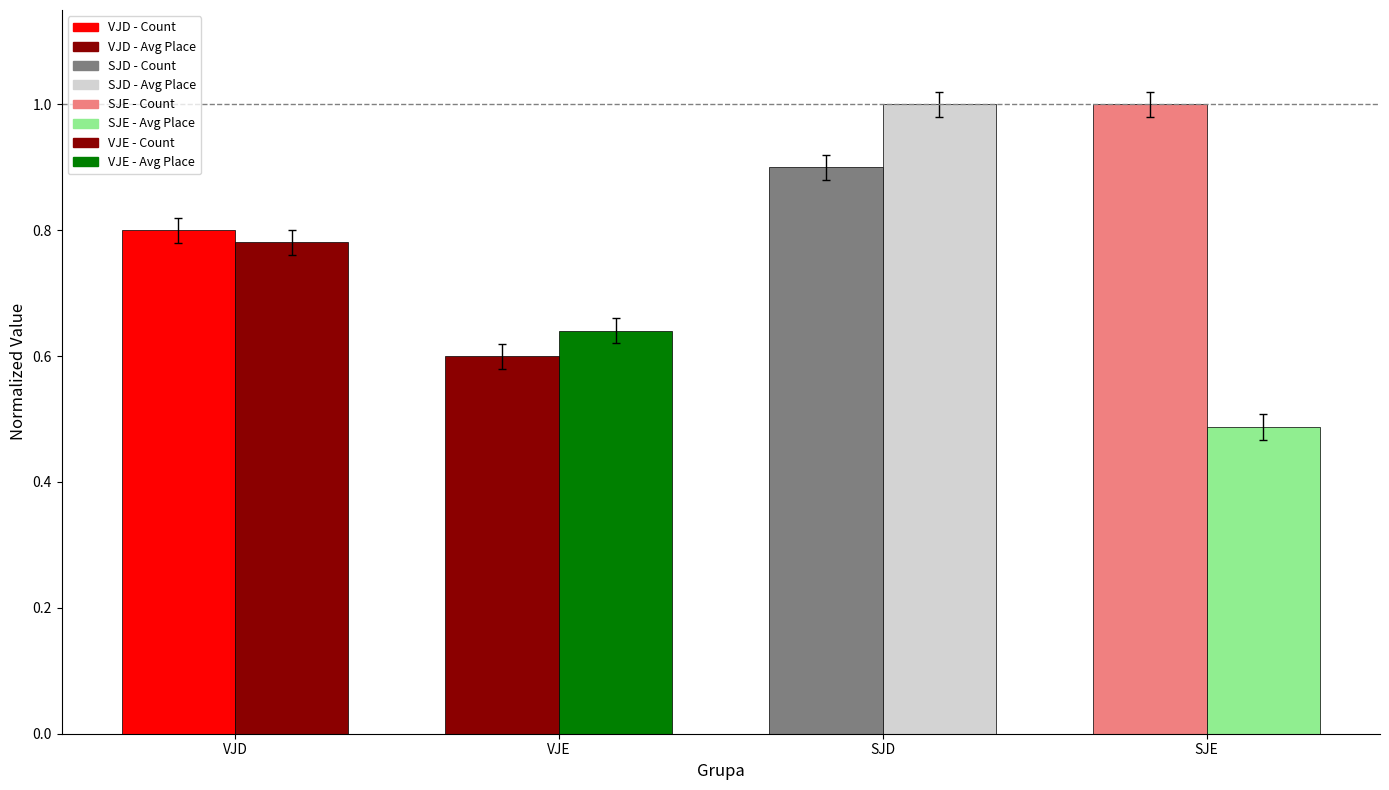

Count the number of categories in the chart.

4